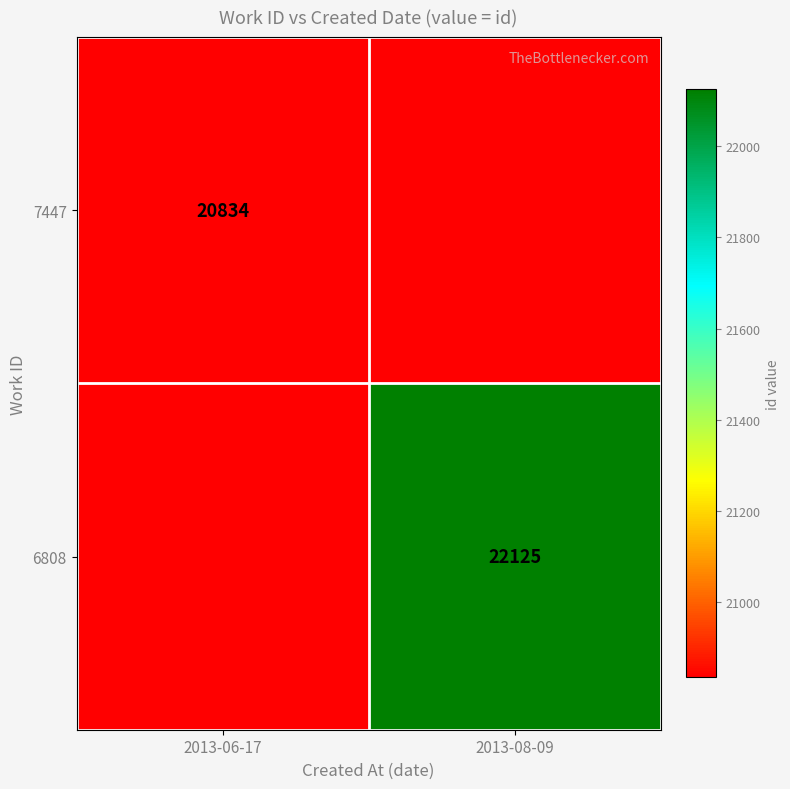

Is it true that 7447 equals 20834 at 2013-06-17?

True